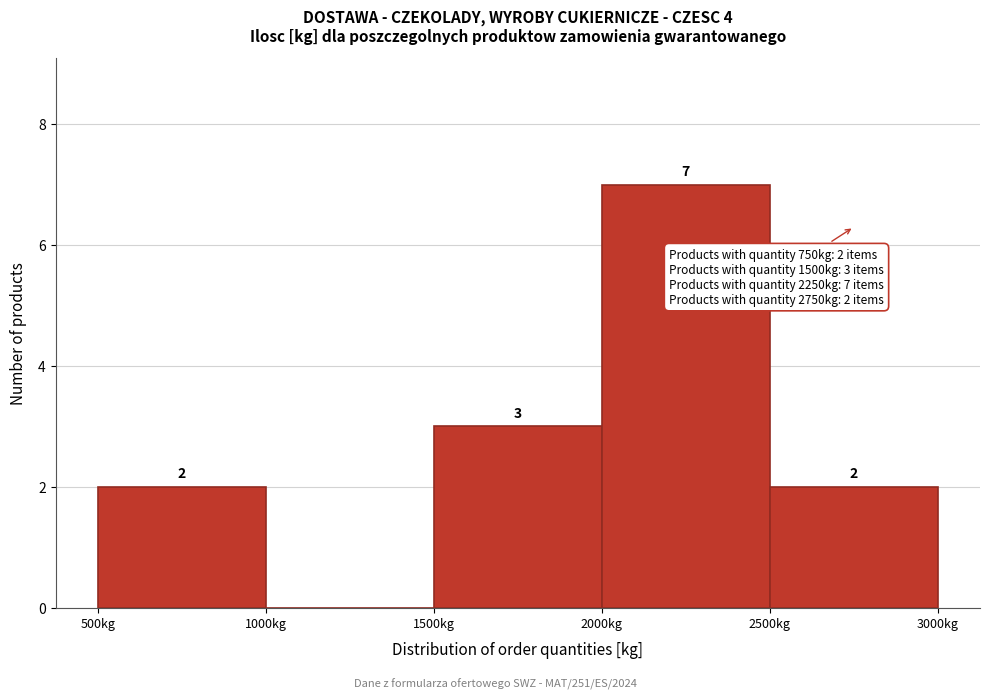

Which range on the x-axis has the tallest bar?

2000 to 2500